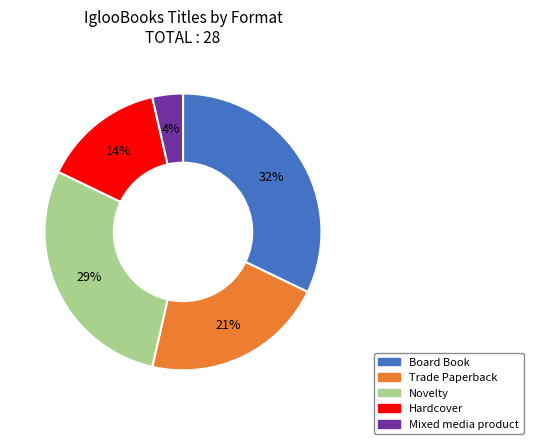

Is it true that Novelty is 22% of the pie?

False